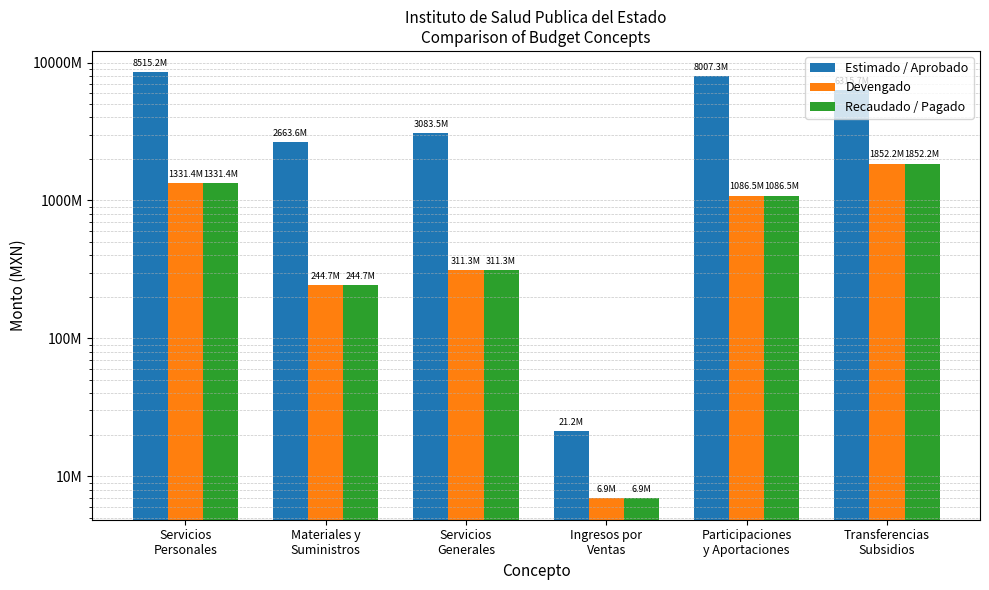

The value of Estimado / Aprobado at Servicios
Personales is 8515232713.4. True or false?

True